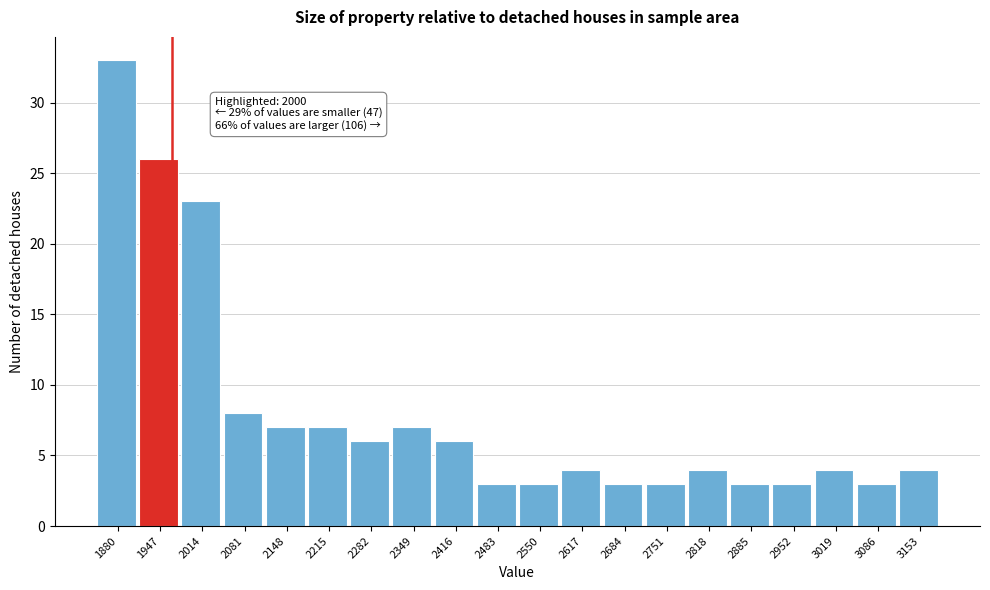

Reading left to right, what are all the values shown in this chart?

1880=33	1947=26	2014=23	2081=8	2148=7	2215=7	2282=6	2349=7	2416=6	2483=3	2550=3	2617=4	2684=3	2751=3	2818=4	2885=3	2952=3	3019=4	3086=3	3153=4